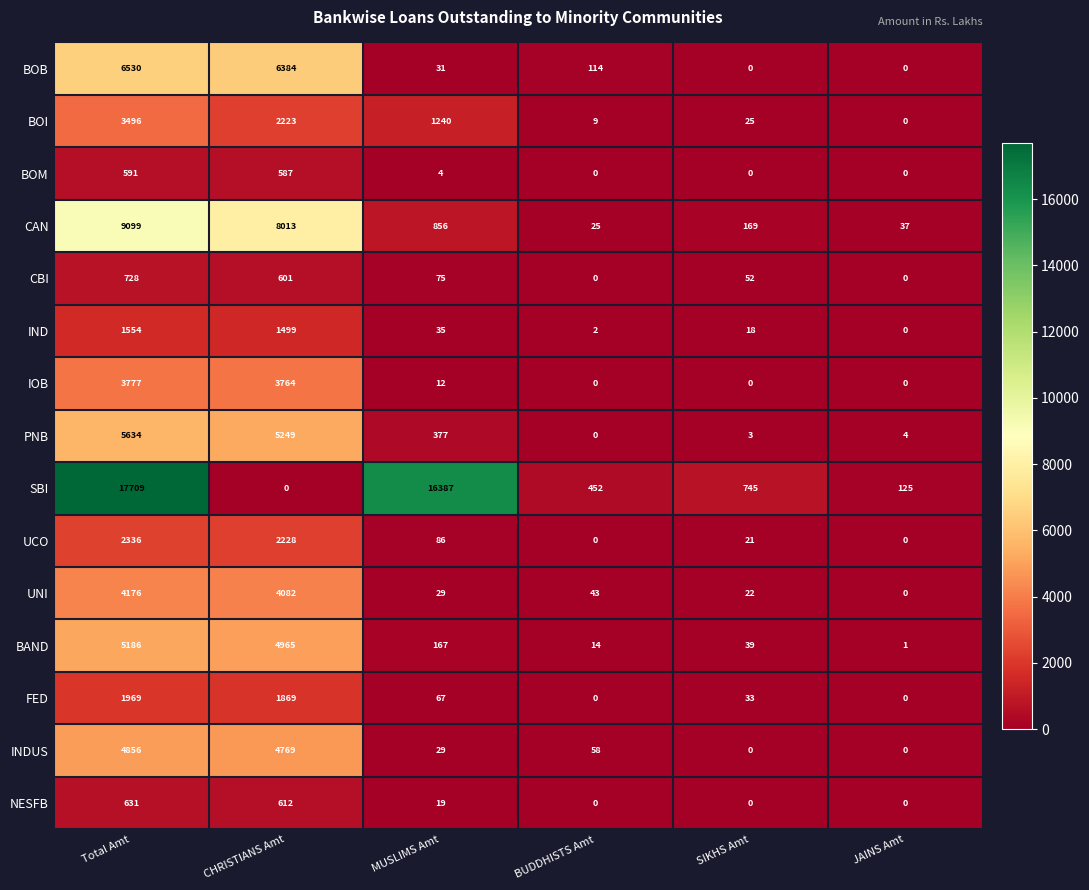

Is it true that IND equals 895 at CHRISTIANS Amt?

False